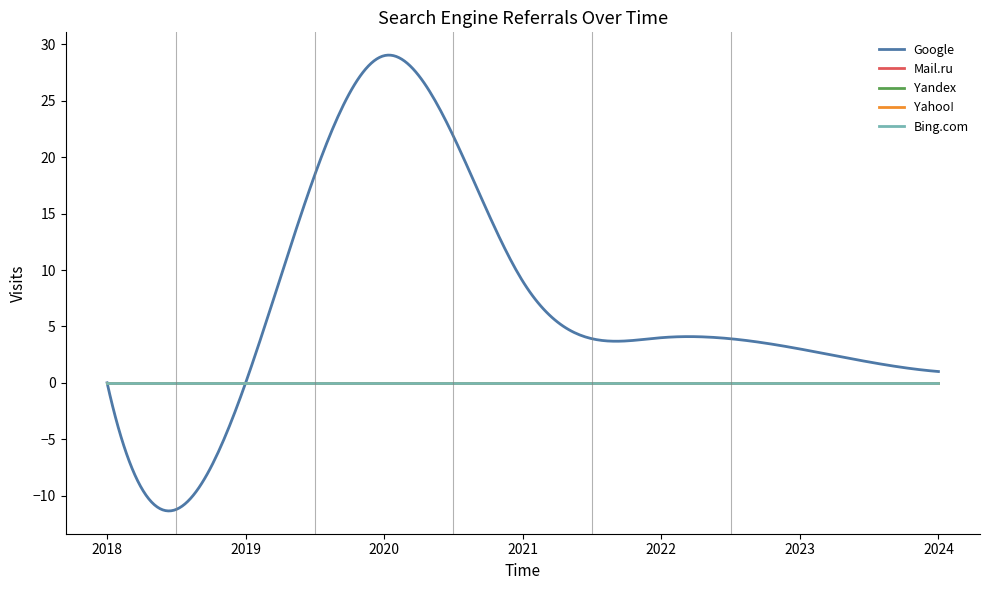

Is this an area chart (filled region under the line)?

No